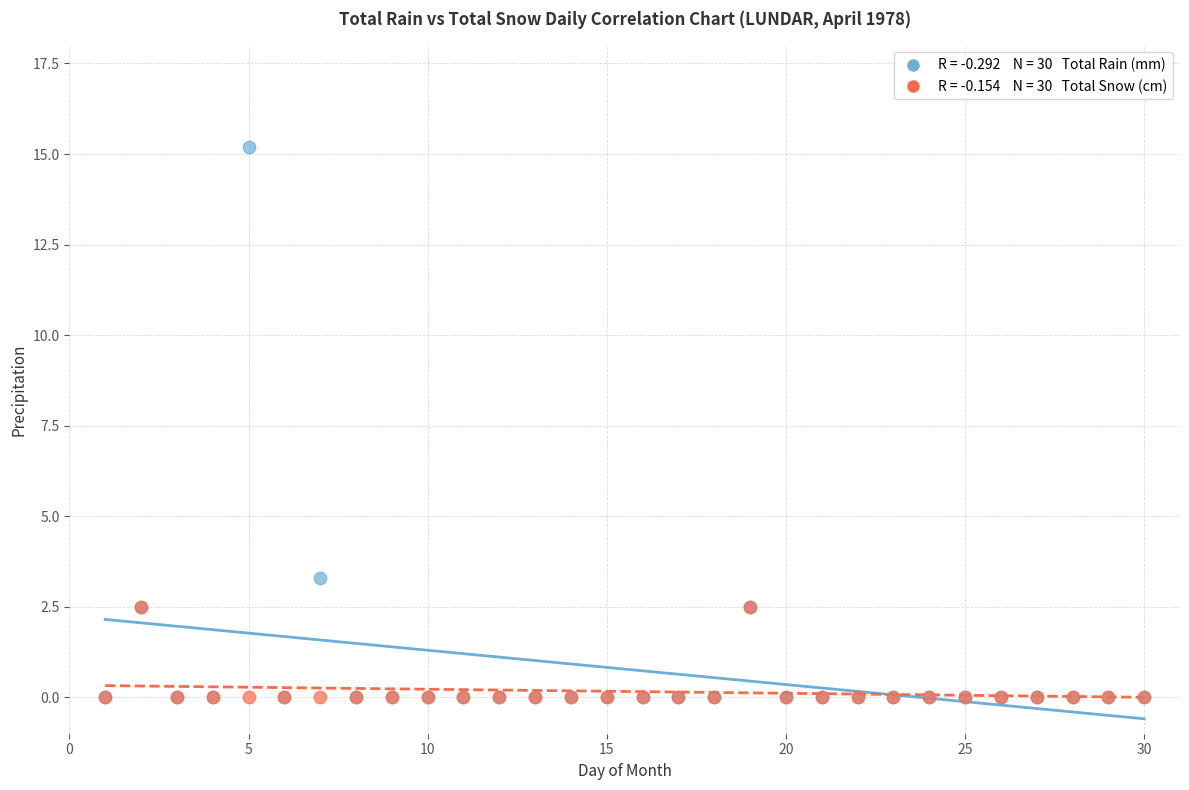

Across all series, what Y value is closest to 7?

3.3